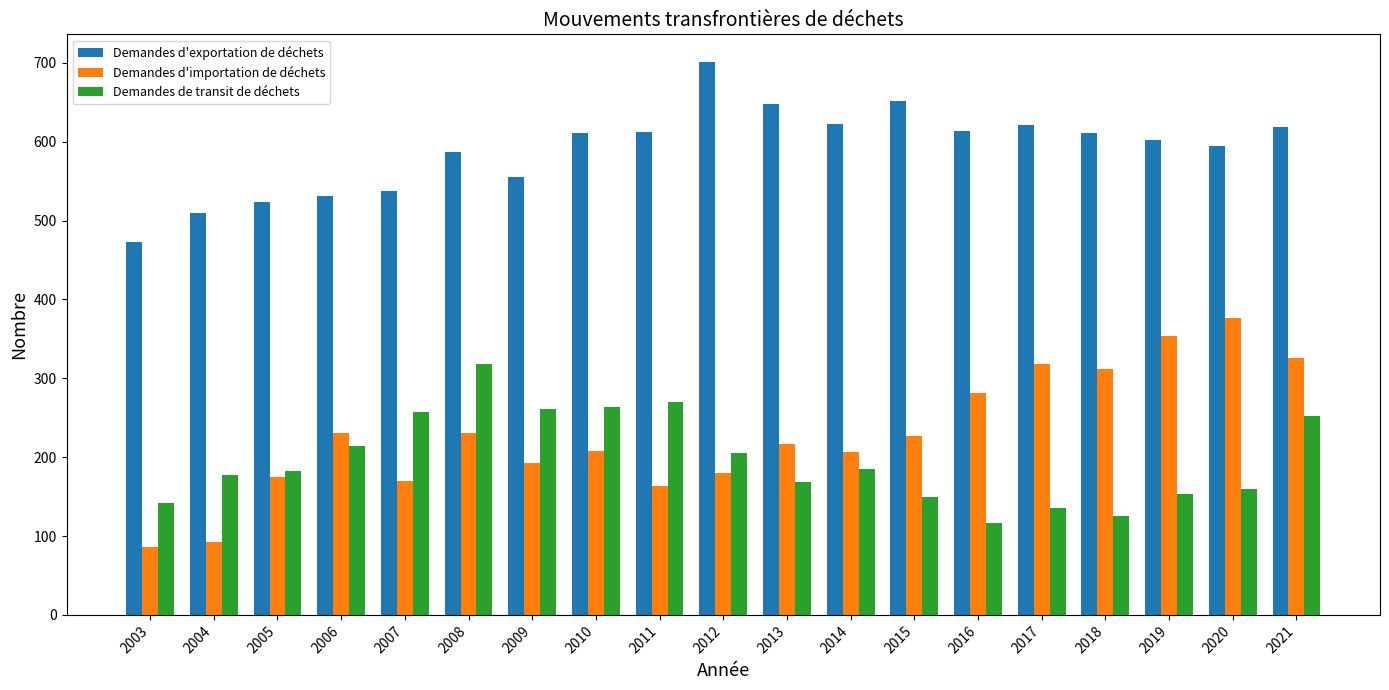

Rank the series by their maximum value, from highest to lowest.

Demandes d'exportation de déchets, Demandes d'importation de déchets, Demandes de transit de déchets